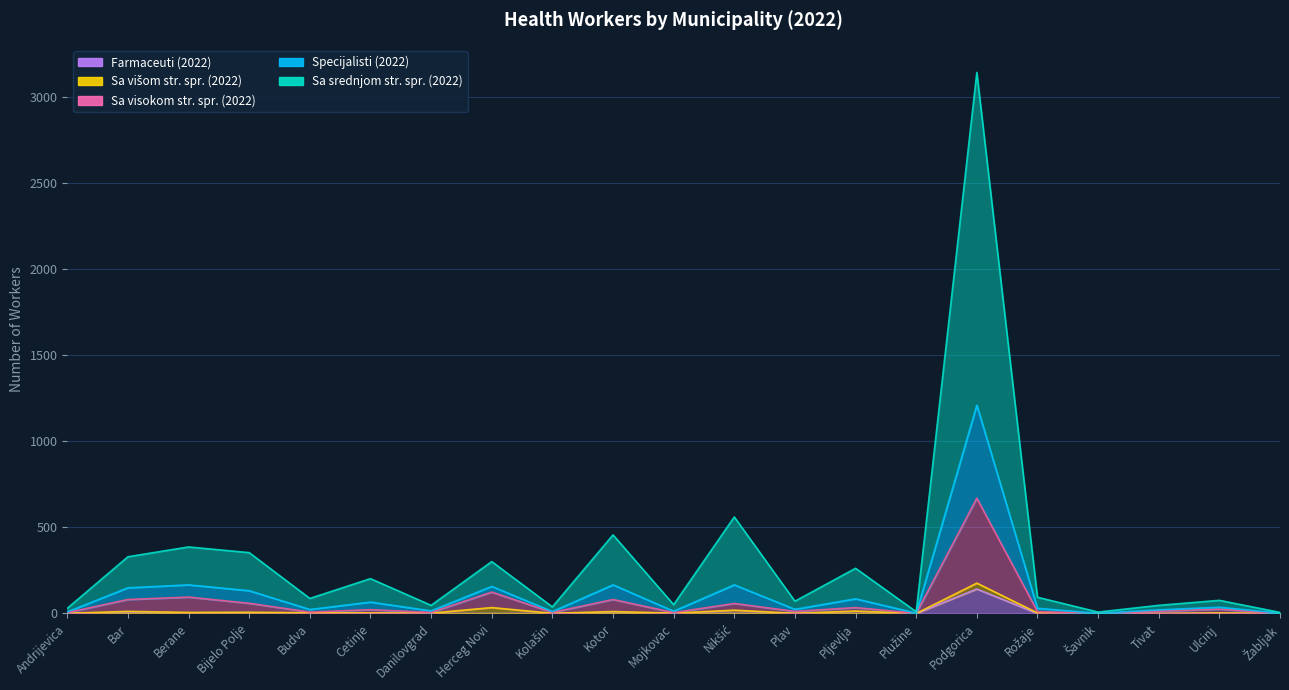

At which category is the sum across all series the highest?

Podgorica